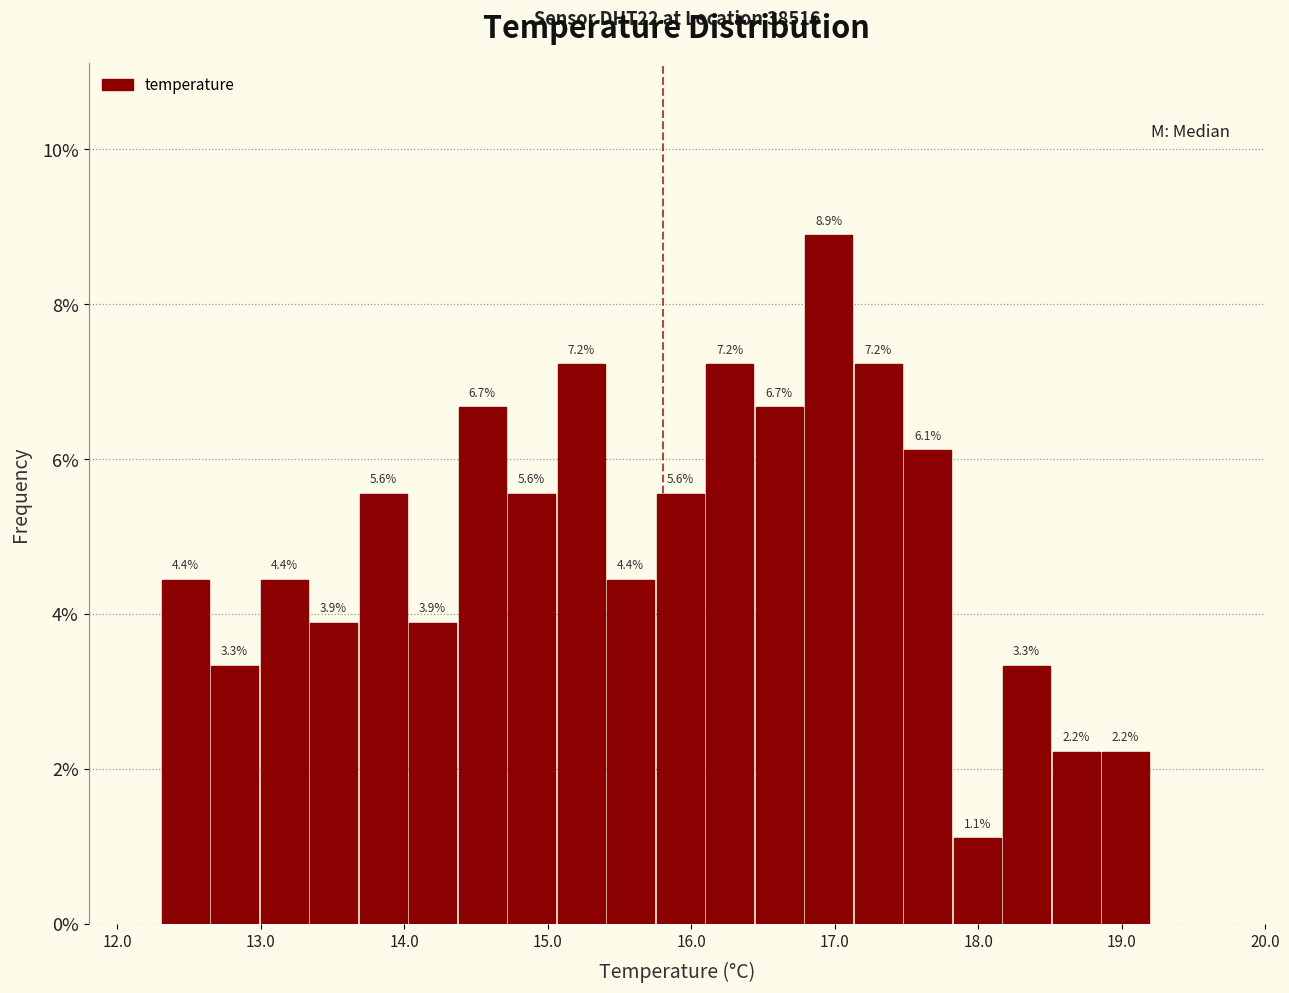

Read against the x-axis, roughly where is the centre of the tallest bar?

17.0